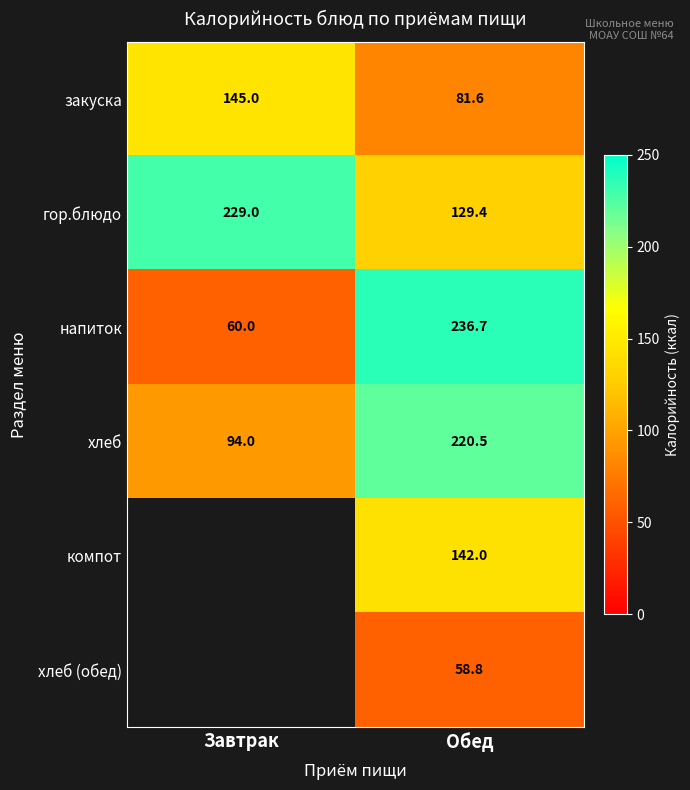

How many data points does each series have?

2